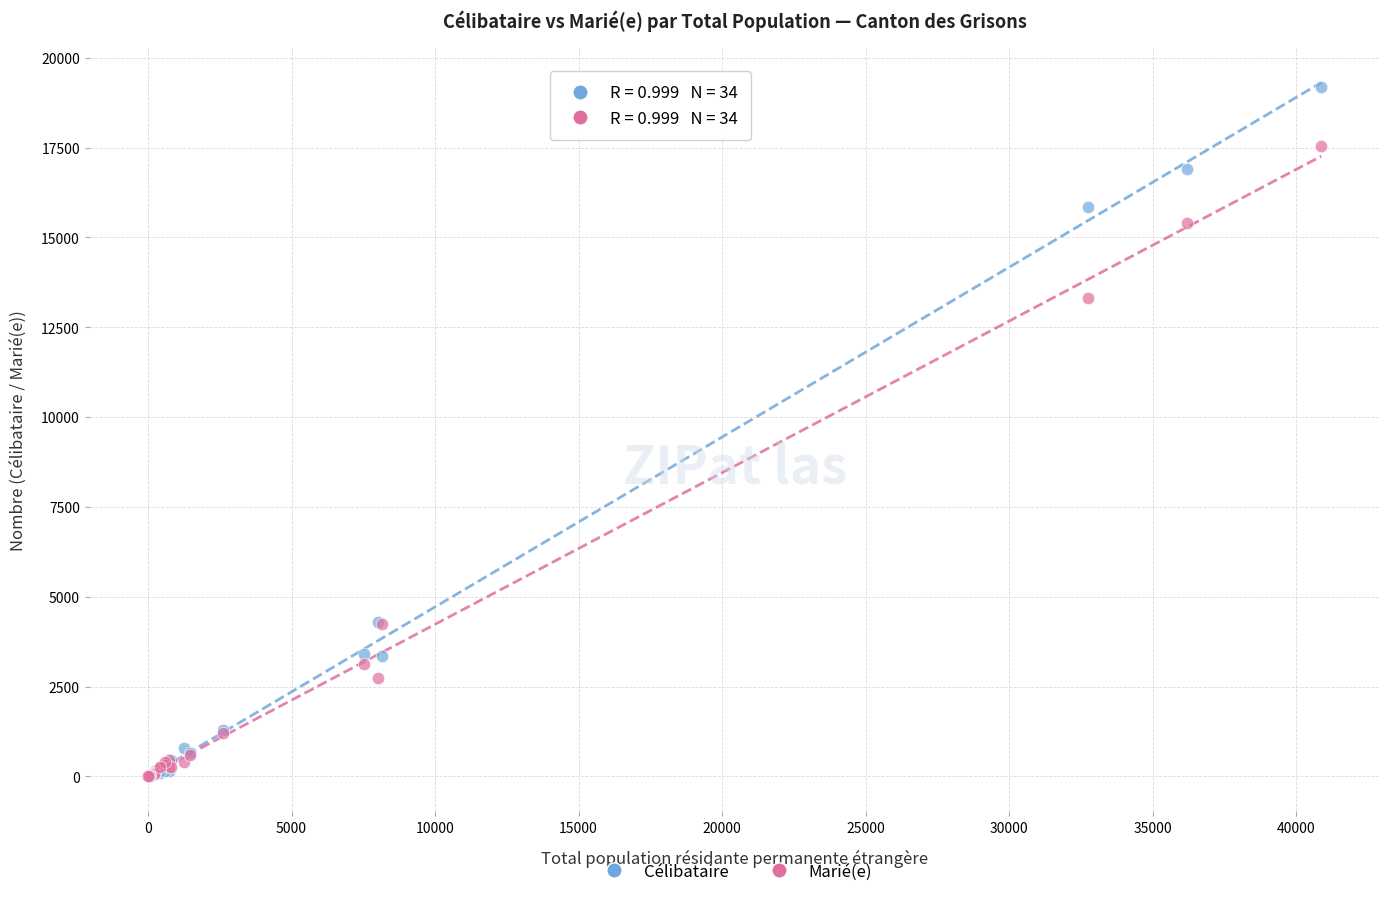

Which series has the widest spread of Y values?

Célibataire